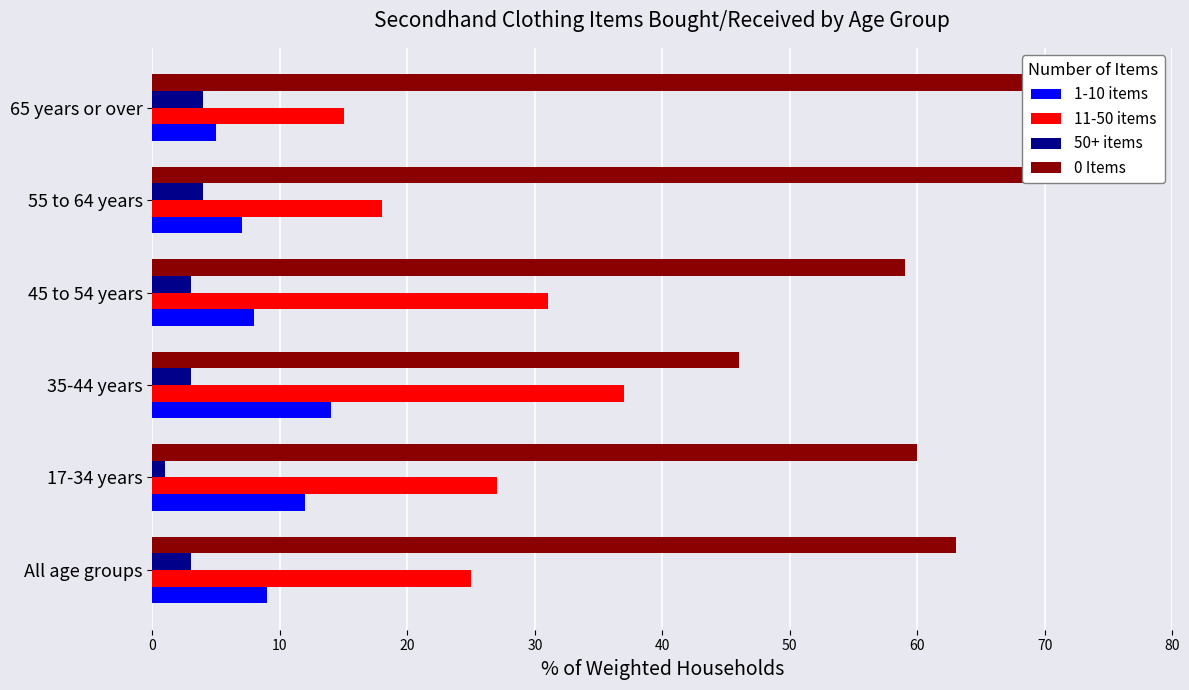

How many groups of bars are there?

6